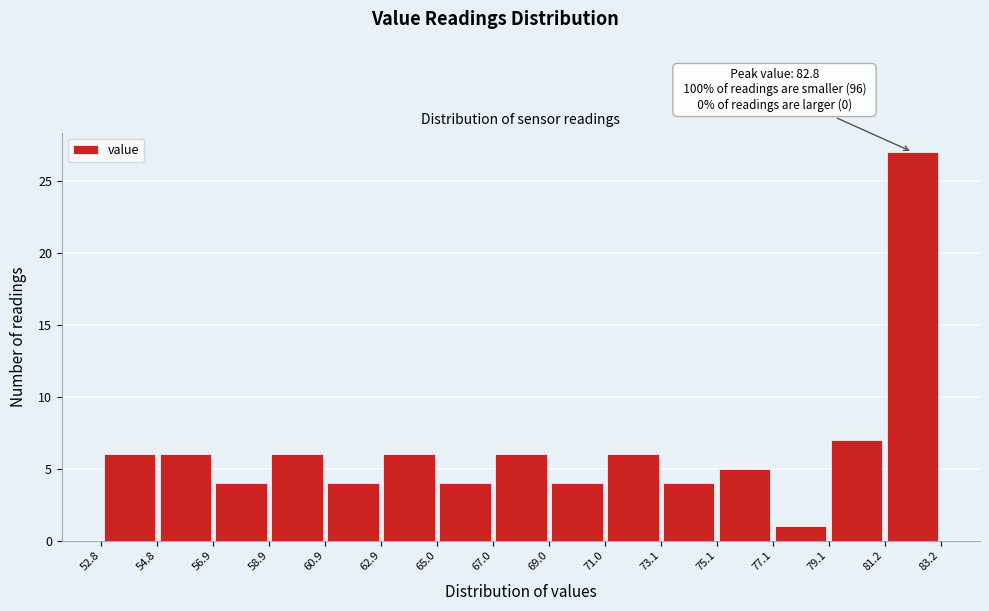

Which range on the x-axis has the tallest bar?

81.2 to 83.2